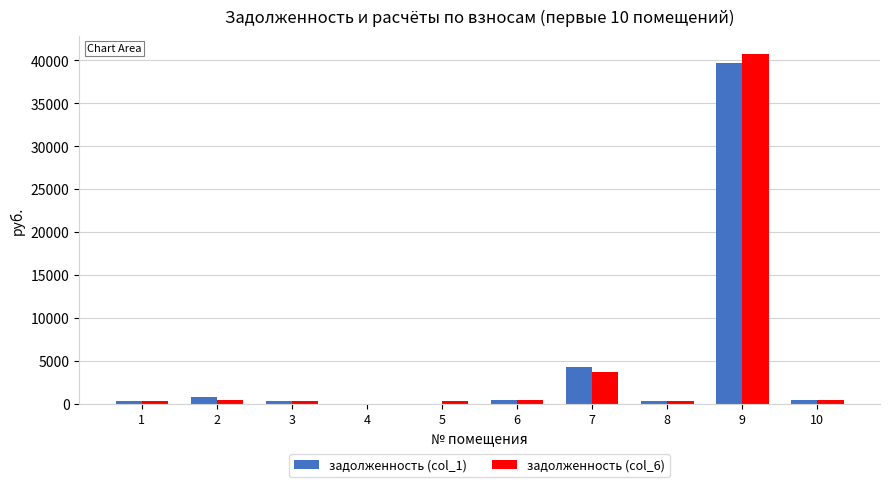

What is the total value across all series at 3?

637.9